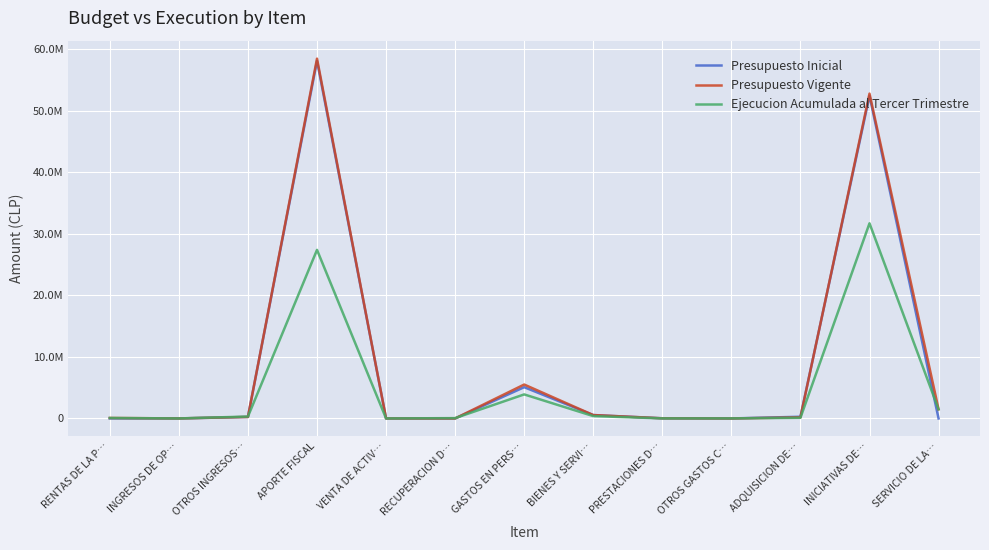

True or false: Ejecucion Acumulada al Tercer Trimestre has more than 1 points higher than both neighbors.

True